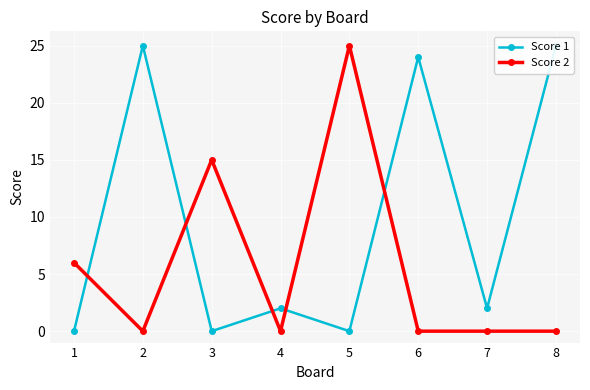

True or false: Score 1 has more than 0 interior local peaks.

True